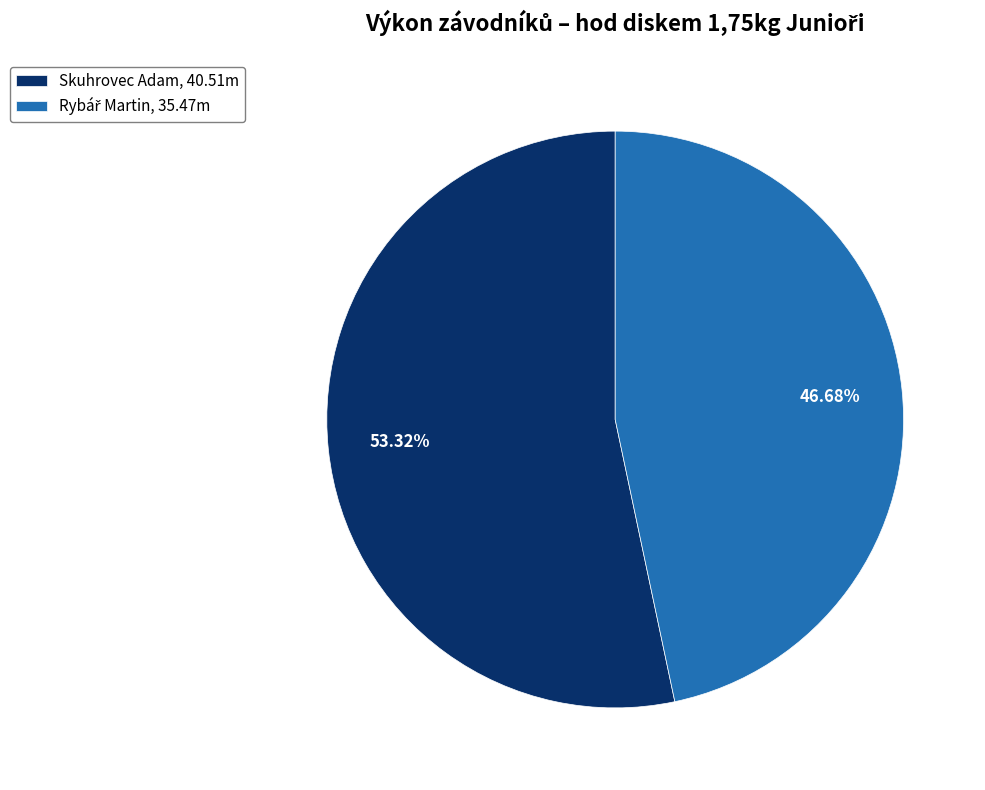

Is there a majority slice in this chart?

Yes